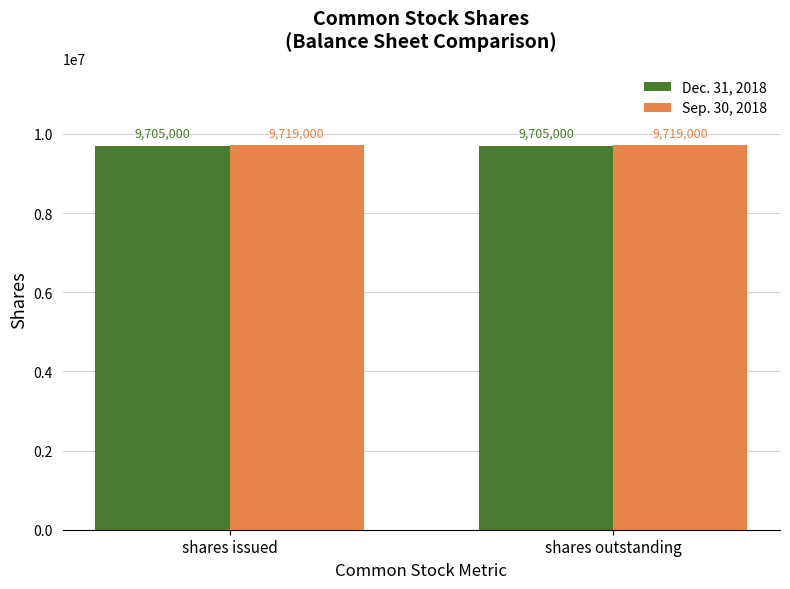

Reading left to right, what are all the values shown in this chart?

Dec. 31, 2018: 9705000	9705000
Sep. 30, 2018: 9719000	9719000